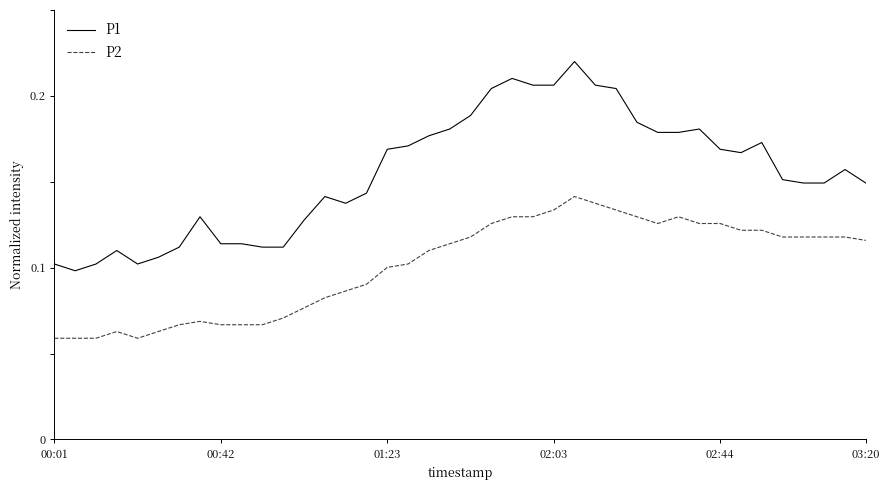

How many P2 values are between 0 and 1?

40